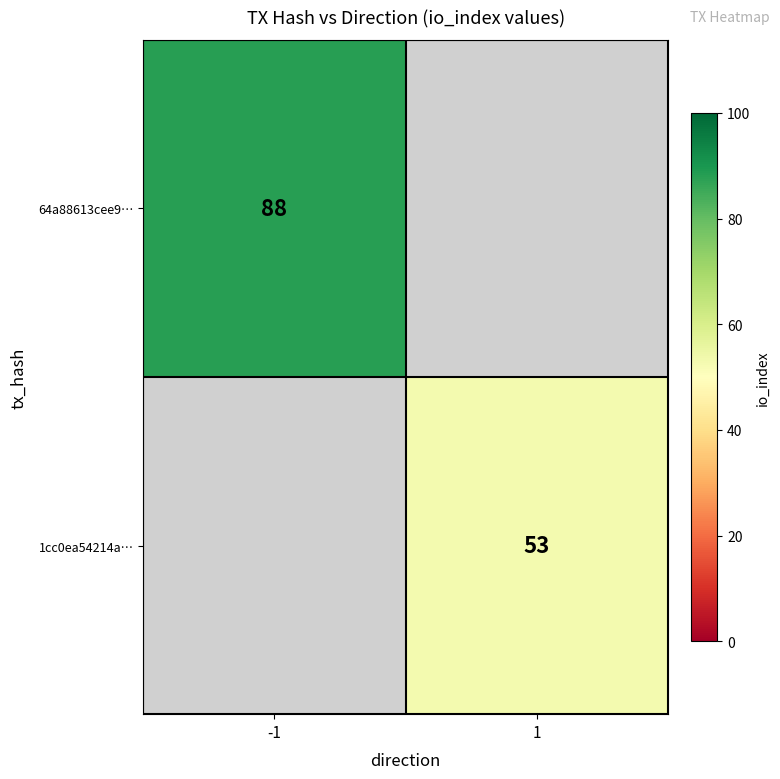

What is the minimum value shown in the chart?

53.0